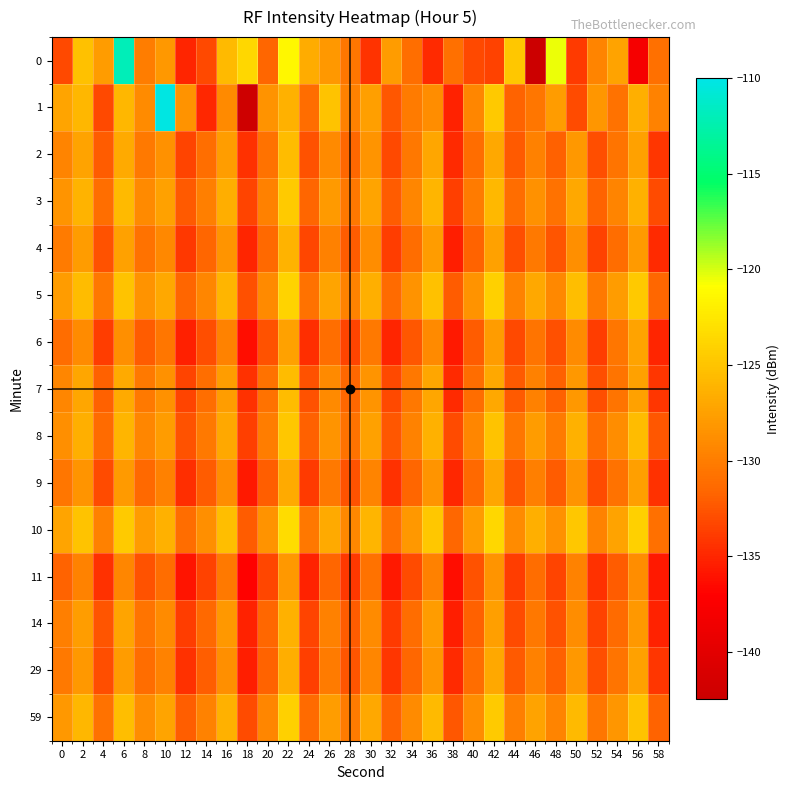

Reading left to right, transcribe all the data shown in this chart.

0: 0=-133.1	2=-125.2	4=-127.9	6=-111.9	8=-130.0	10=-128.1	12=-135.1	14=-133.1	16=-125.7	18=-123.6	20=-131.6	22=-121.3	24=-126.7	26=-128.1	28=-130.5	30=-134.3	32=-127.9	34=-131.0	36=-134.8	38=-130.9	40=-133.1	42=-133.5	44=-124.8	46=-142.5	48=-120.5	50=-133.9	52=-129.5	54=-127.4	56=-138.0	58=-130.9
1: 0=-127.2	2=-126.0	4=-133.2	6=-125.9	8=-129.0	10=-110.2	12=-128.4	14=-135.0	16=-129.2	18=-142.2	20=-128.5	22=-126.3	24=-131.2	26=-125.1	28=-129.8	30=-127.6	32=-132.4	34=-130.1	36=-128.9	38=-135.2	40=-129.3	42=-124.7	44=-131.8	46=-130.5	48=-127.9	50=-133.1	52=-128.2	54=-130.7	56=-126.4	58=-129.6
2: 0=-129.5	2=-127.3	4=-132.1	6=-126.8	8=-130.2	10=-128.6	12=-133.4	14=-131.0	16=-127.7	18=-134.5	20=-130.8	22=-125.6	24=-132.7	26=-129.1	28=-131.5	30=-128.3	32=-133.2	34=-130.4	36=-127.1	38=-134.8	40=-131.2	42=-126.9	44=-132.3	46=-129.7	48=-131.9	50=-128.1	52=-132.9	54=-130.6	56=-127.4	58=-134.2
3: 0=-128.4	2=-126.2	4=-131.0	6=-125.7	8=-129.1	10=-127.5	12=-132.3	14=-129.9	16=-126.6	18=-133.4	20=-129.7	22=-124.5	24=-131.6	26=-128.0	28=-130.4	30=-127.2	32=-132.1	34=-129.3	36=-126.0	38=-133.7	40=-130.1	42=-125.8	44=-131.2	46=-128.6	48=-130.8	50=-127.0	52=-131.8	54=-129.5	56=-126.3	58=-133.1
4: 0=-130.1	2=-127.9	4=-132.7	6=-127.4	8=-130.8	10=-129.2	12=-134.0	14=-131.6	16=-128.3	18=-135.1	20=-131.4	22=-126.2	24=-133.3	26=-129.7	28=-132.1	30=-128.9	32=-133.8	34=-131.1	36=-127.8	38=-135.4	40=-131.8	42=-127.5	44=-132.9	46=-130.3	48=-132.5	50=-128.7	52=-133.5	54=-131.2	56=-128.0	58=-134.8
5: 0=-127.8	2=-125.6	4=-130.4	6=-125.1	8=-128.5	10=-126.9	12=-131.7	14=-129.3	16=-126.0	18=-132.8	20=-129.1	22=-123.9	24=-130.8	26=-127.2	28=-129.6	30=-126.4	32=-131.3	34=-128.5	36=-125.2	38=-132.1	40=-128.5	42=-124.2	44=-129.6	46=-127.0	48=-129.2	50=-125.4	52=-130.2	54=-127.9	56=-124.7	58=-131.5
6: 0=-131.2	2=-129.0	4=-133.8	6=-128.7	8=-132.1	10=-130.5	12=-135.3	14=-132.9	16=-129.6	18=-136.4	20=-132.7	22=-127.5	24=-134.6	26=-131.0	28=-133.4	30=-130.2	32=-135.1	34=-132.4	36=-129.1	38=-135.7	40=-132.1	42=-127.8	44=-133.2	46=-130.6	48=-132.8	50=-129.0	52=-133.8	54=-130.5	56=-127.3	58=-135.1
7: 0=-129.3	2=-127.1	4=-131.9	6=-126.8	8=-130.2	10=-128.6	12=-133.4	14=-131.0	16=-127.7	18=-134.5	20=-130.8	22=-125.6	24=-132.7	26=-129.1	28=-131.5	30=-128.3	32=-133.2	34=-130.4	36=-127.1	38=-134.8	40=-131.2	42=-126.9	44=-132.3	46=-129.7	48=-131.9	50=-128.1	52=-132.9	54=-130.6	56=-127.4	58=-134.2
8: 0=-128.7	2=-126.5	4=-131.3	6=-126.0	8=-129.4	10=-127.8	12=-132.6	14=-130.2	16=-126.9	18=-133.7	20=-130.0	22=-124.8	24=-131.9	26=-128.3	28=-130.7	30=-127.5	32=-132.4	34=-129.6	36=-126.3	38=-133.0	40=-129.4	42=-125.1	44=-130.5	46=-127.9	48=-130.1	50=-126.3	52=-131.1	54=-128.8	56=-125.6	58=-132.4
9: 0=-130.5	2=-128.3	4=-133.1	6=-128.0	8=-131.4	10=-129.8	12=-134.6	14=-132.2	16=-128.9	18=-135.7	20=-132.0	22=-126.8	24=-133.9	26=-130.3	28=-132.7	30=-129.5	32=-134.4	34=-131.7	36=-128.4	38=-135.0	40=-131.4	42=-127.1	44=-132.5	46=-129.9	48=-132.1	50=-128.3	52=-133.1	54=-130.8	56=-127.6	58=-134.4
10: 0=-127.2	2=-125.0	4=-129.8	6=-124.5	8=-127.9	10=-126.3	12=-131.1	14=-128.7	16=-125.4	18=-132.2	20=-128.5	22=-123.3	24=-130.4	26=-126.8	28=-129.2	30=-126.0	32=-130.9	34=-128.1	36=-124.8	38=-131.5	40=-127.9	42=-123.6	44=-129.0	46=-126.4	48=-128.6	50=-124.8	52=-129.6	54=-127.3	56=-124.1	58=-130.9
11: 0=-131.8	2=-129.6	4=-134.4	6=-129.3	8=-132.7	10=-131.1	12=-135.9	14=-133.5	16=-130.2	18=-137.0	20=-133.3	22=-128.1	24=-135.2	26=-131.6	28=-134.0	30=-130.8	32=-135.7	34=-133.0	36=-129.7	38=-136.3	40=-132.7	42=-128.4	44=-133.8	46=-131.2	48=-133.4	50=-129.6	52=-134.4	54=-132.1	56=-128.9	58=-135.7
14: 0=-129.9	2=-127.7	4=-132.5	6=-127.2	8=-130.6	10=-129.0	12=-133.8	14=-131.4	16=-128.1	18=-135.2	20=-131.5	22=-126.3	24=-133.4	26=-129.8	28=-132.2	30=-129.0	32=-133.9	34=-131.2	36=-127.9	38=-135.5	40=-131.9	42=-127.6	44=-133.0	46=-130.4	48=-132.6	50=-128.8	52=-133.6	54=-131.3	56=-128.1	58=-135.2
29: 0=-130.3	2=-128.1	4=-132.9	6=-127.8	8=-131.2	10=-129.6	12=-134.4	14=-132.0	16=-128.7	18=-135.5	20=-131.8	22=-126.6	24=-133.7	26=-130.1	28=-132.5	30=-129.3	32=-134.2	34=-131.5	36=-128.2	38=-134.8	40=-131.2	42=-126.9	44=-132.3	46=-129.7	48=-131.9	50=-128.1	52=-132.9	54=-130.6	56=-127.4	58=-134.2
59: 0=-128.1	2=-125.9	4=-130.7	6=-125.4	8=-128.8	10=-127.2	12=-132.0	14=-129.6	16=-126.3	18=-133.1	20=-129.4	22=-124.2	24=-131.3	26=-127.7	28=-130.1	30=-126.9	32=-131.8	34=-129.0	36=-125.7	38=-132.4	40=-128.8	42=-124.5	44=-129.9	46=-127.3	48=-129.5	50=-125.7	52=-130.5	54=-128.2	56=-125.0	58=-131.8